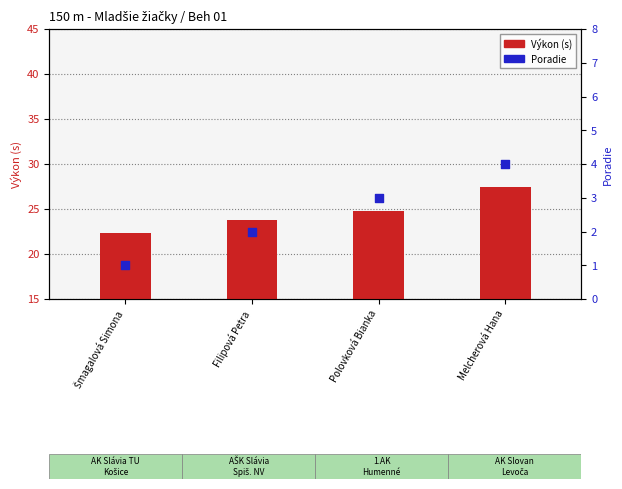

Which series has the widest spread of Y values?

Výkon (s)